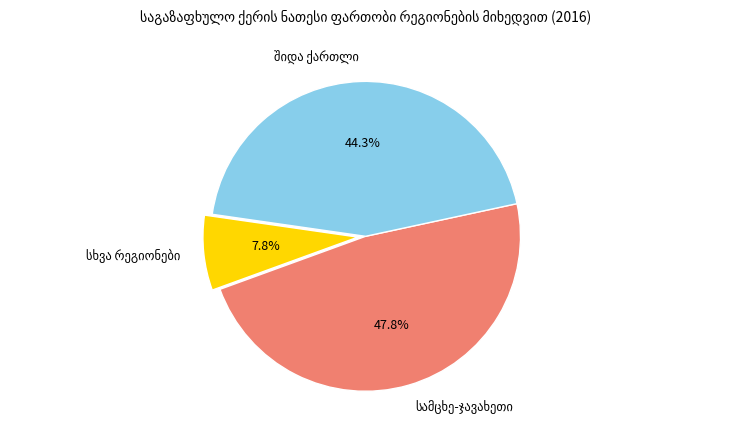

Does any single category account for the majority?

No